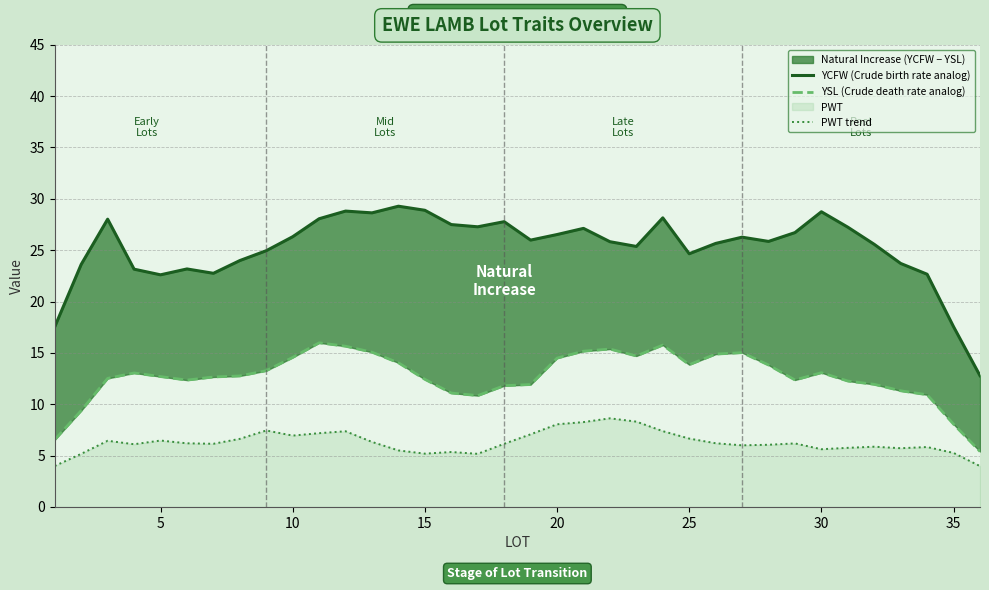

True or false: PWT trend has a value of 6.7 at 25.

True